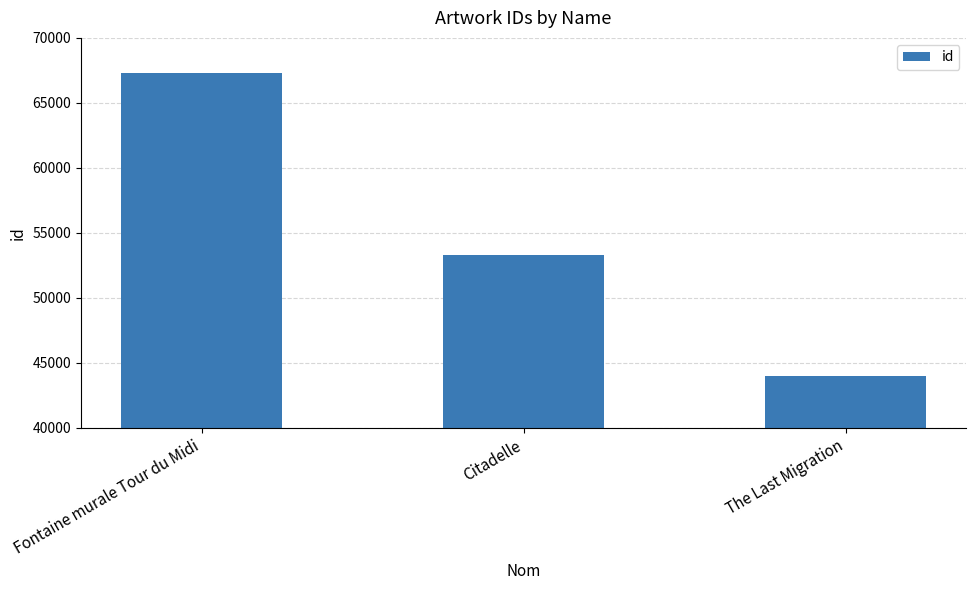

List the labels in order of value, largest first.

Fontaine murale Tour du Midi, Citadelle, The Last Migration